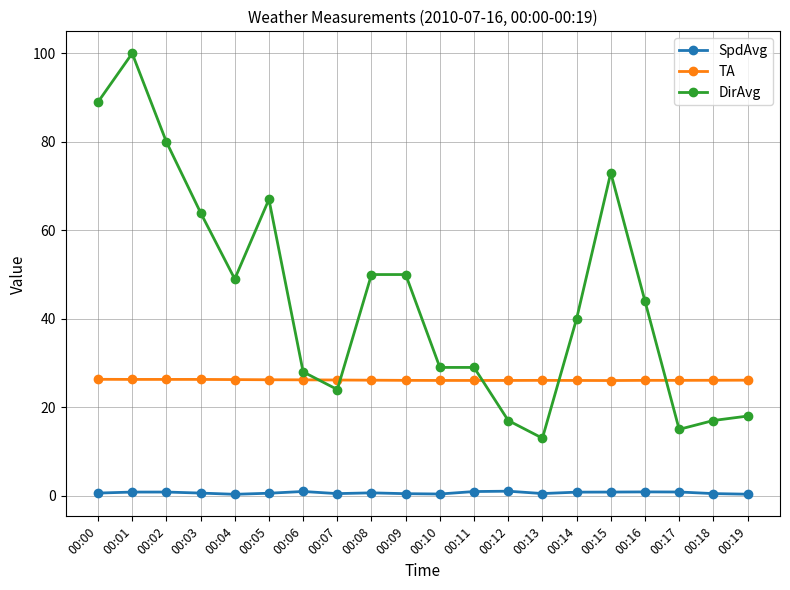

At 00:14, list the series in order from largest to smallest.

DirAvg, TA, SpdAvg